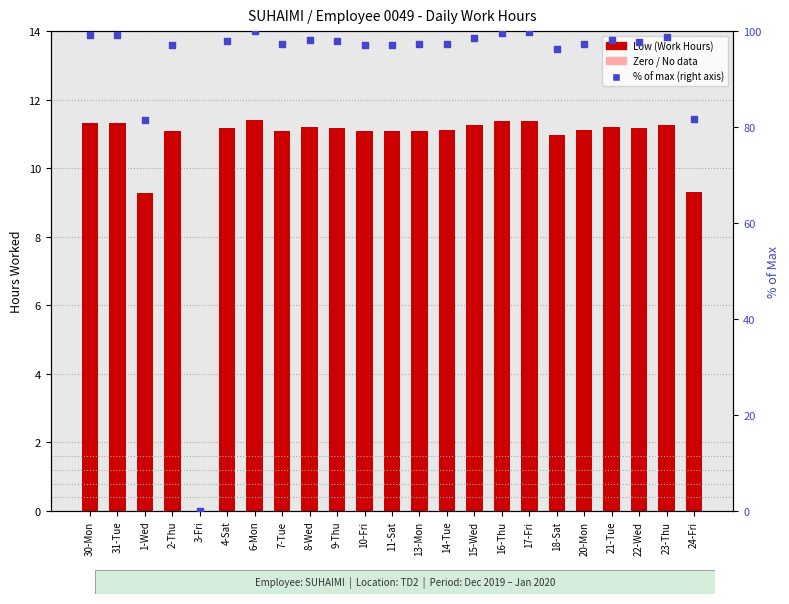

At which category is the sum across all series the highest?

6-Mon